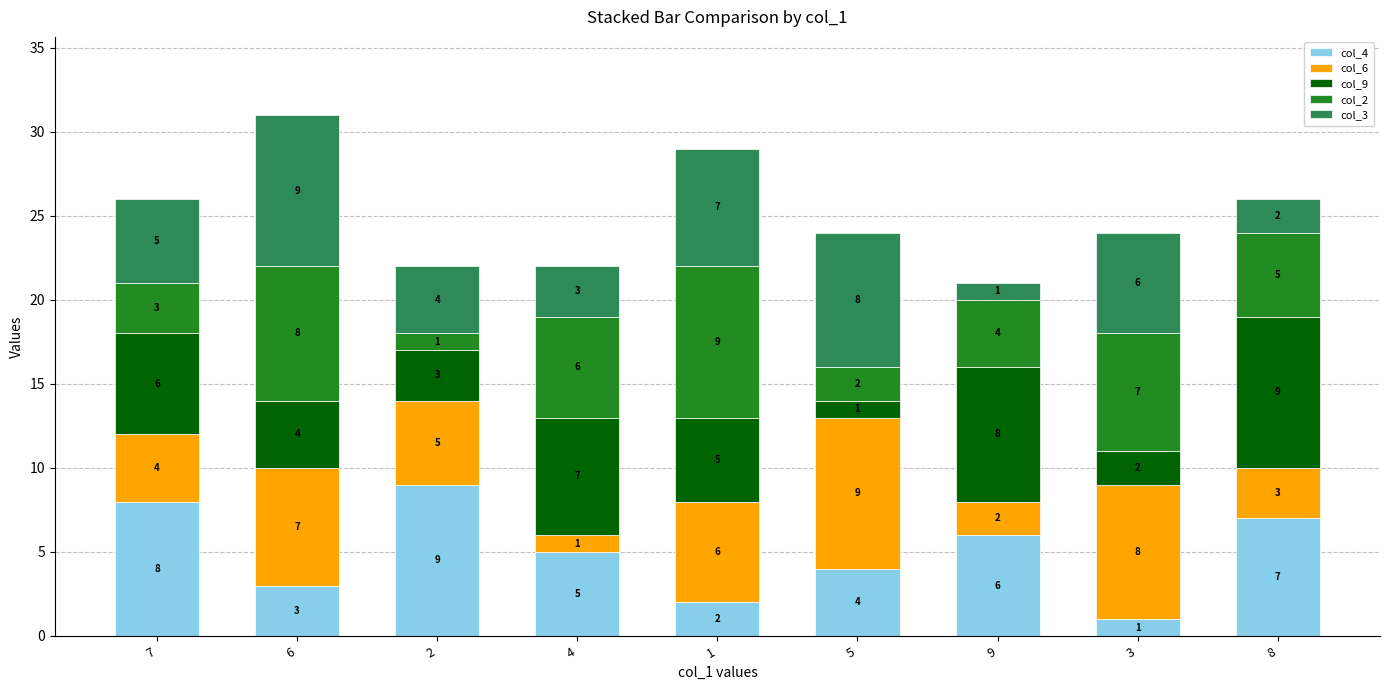

What is the average value of the col_4 series?

5